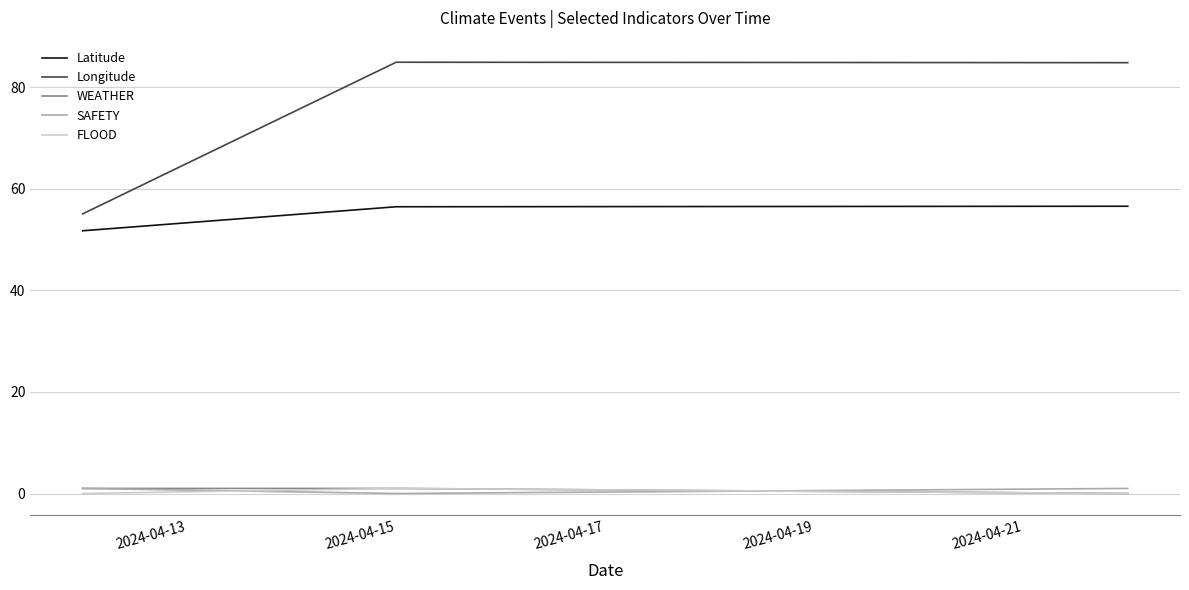

Which series has the largest total across all categories?

Longitude